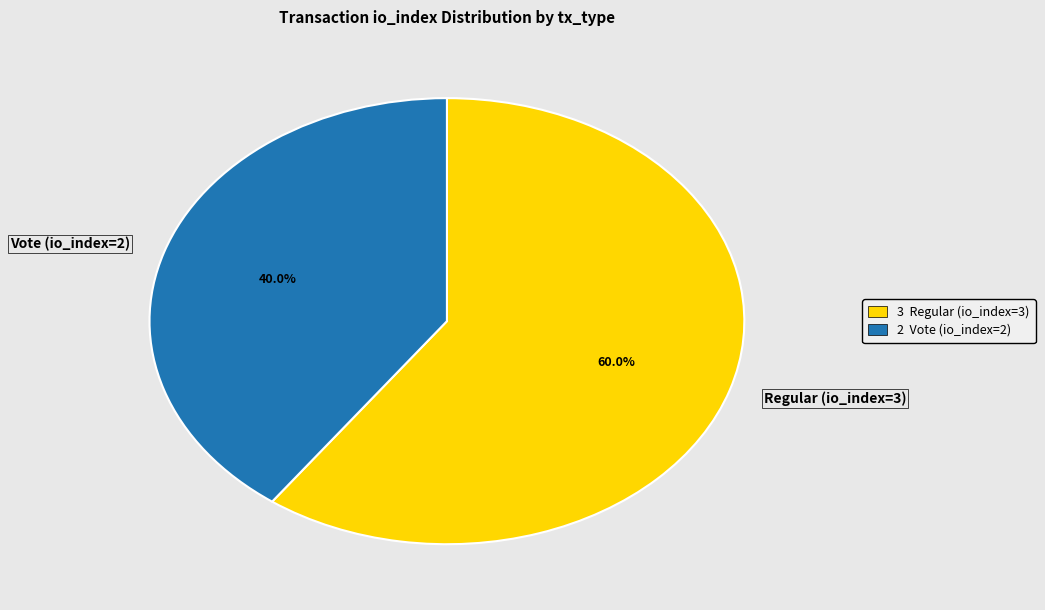

Is it true that Regular (io_index=3) is 72% of the pie?

False